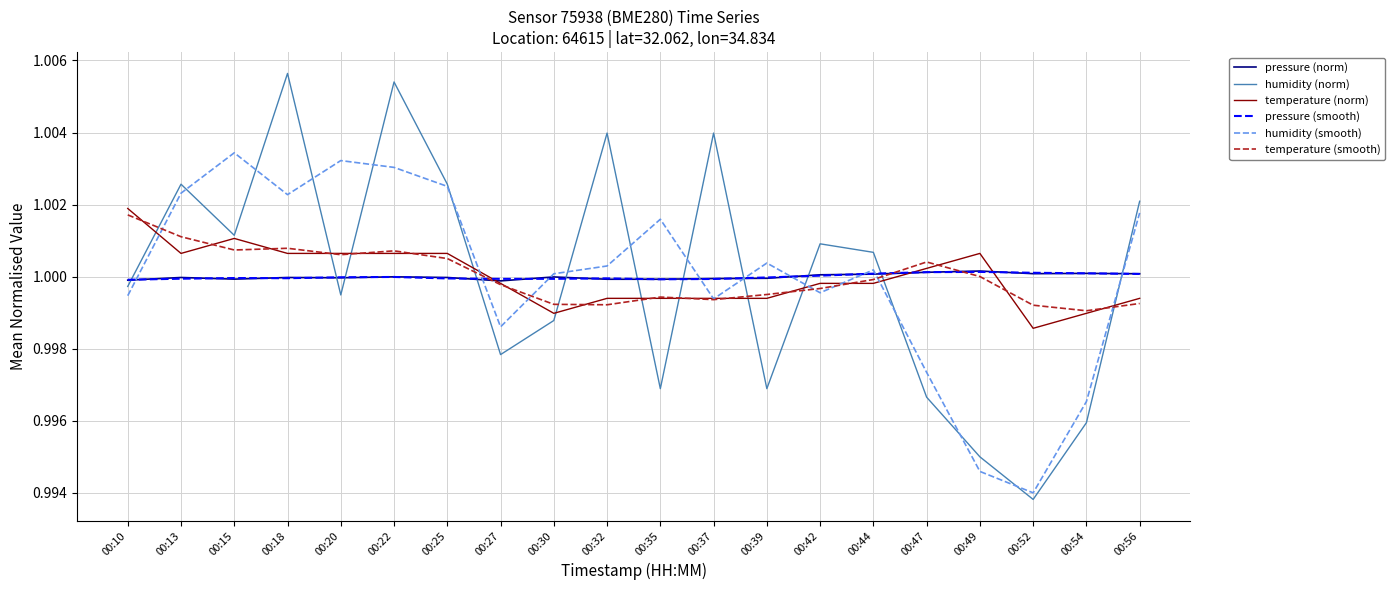

Which series changed the most between 00:25 and 00:35?

humidity (norm)